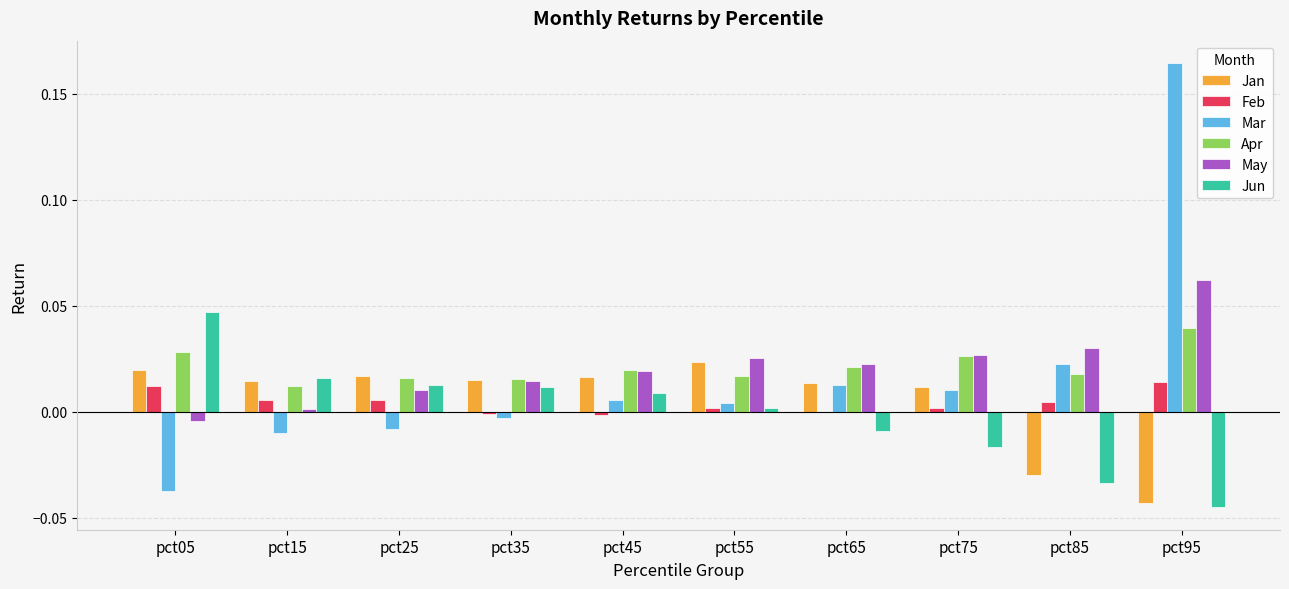

What are all the series names shown in the legend?

Jan, Feb, Mar, Apr, May, Jun